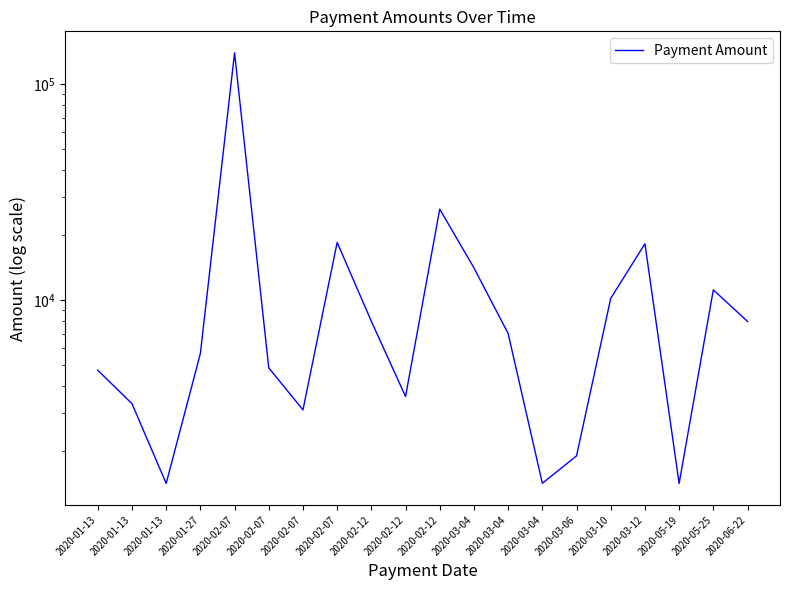

At which category does the chart reach its peak across all series?

2020-02-07